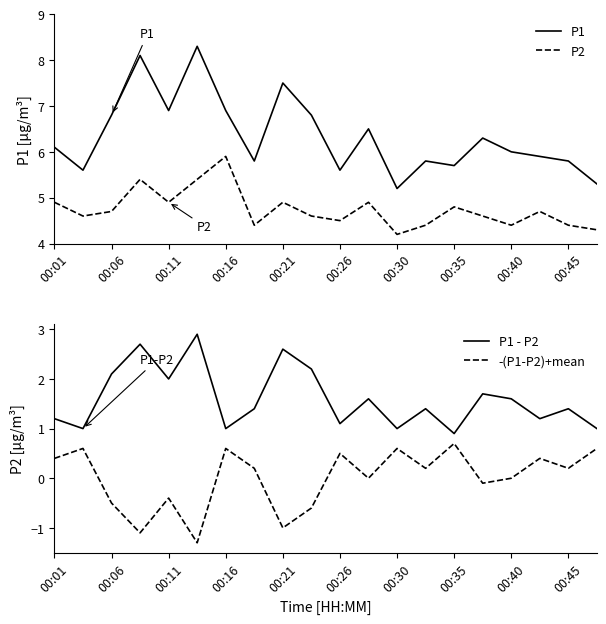

Which series has the largest total across all categories?

P1